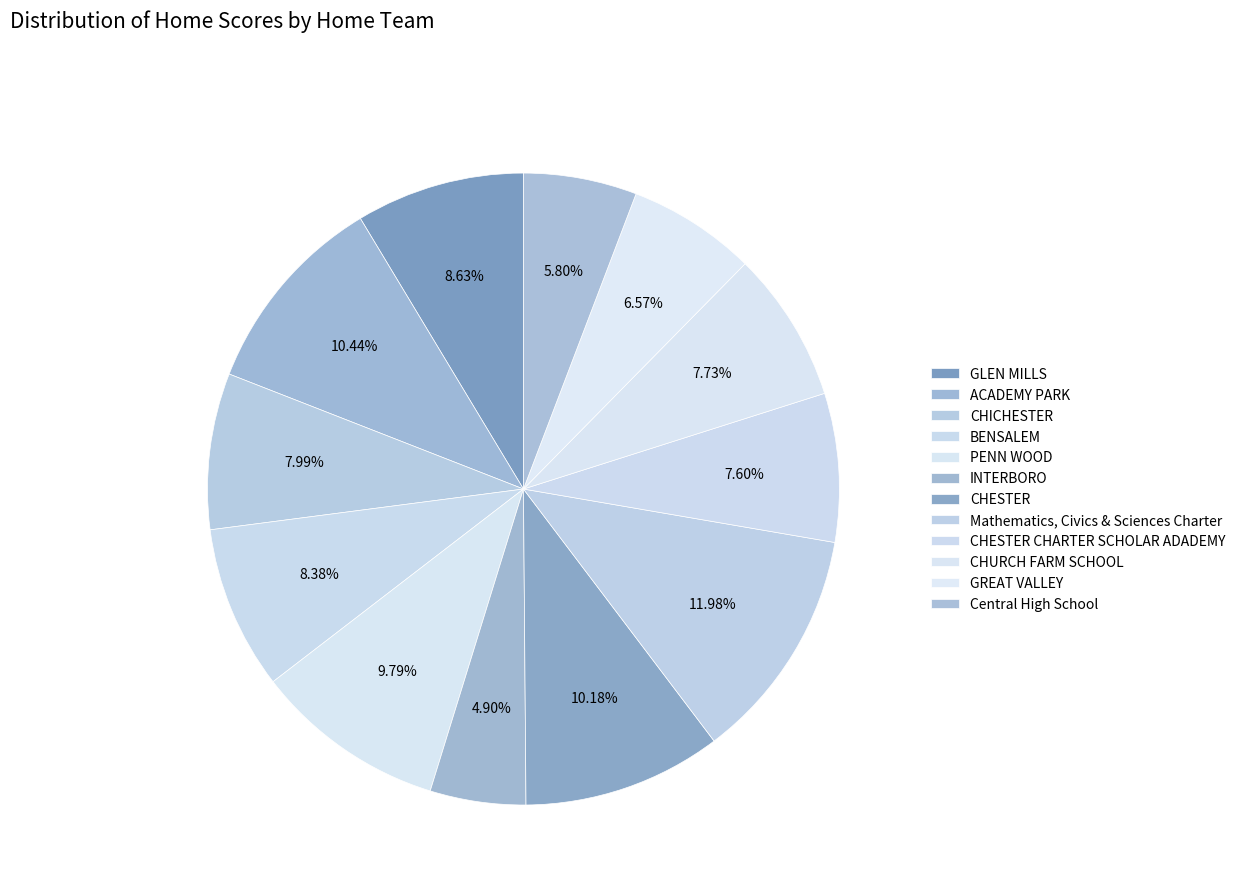

To the nearest percent, what portion does CHICHESTER represent?

8%